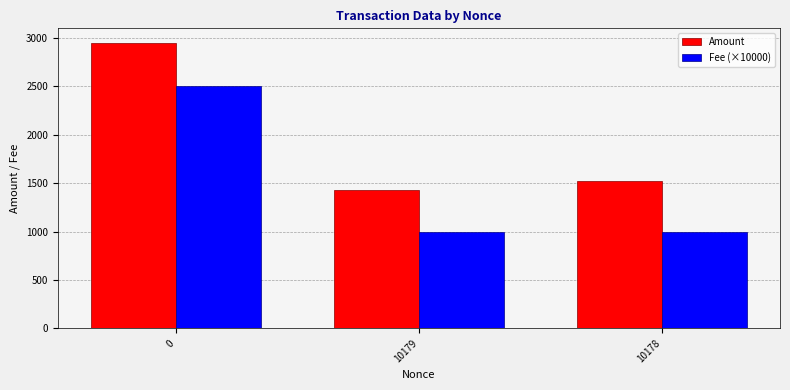

Is it true that Fee (×10000) equals 3510.6 at 0?

False